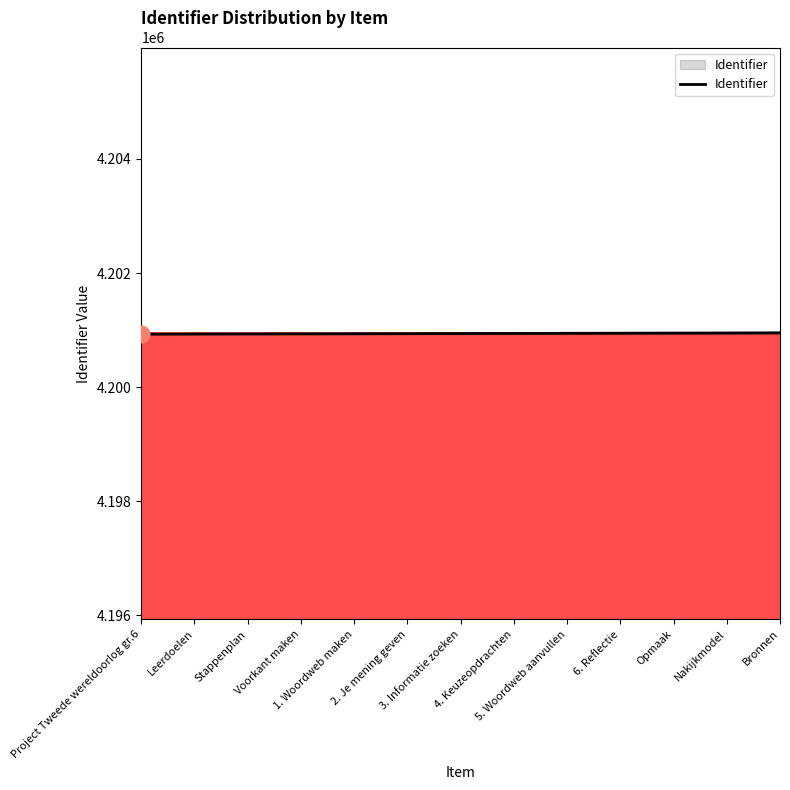

What is the change in value from Project Tweede wereldoorlog gr.6 to Nakijkmodel?

+21